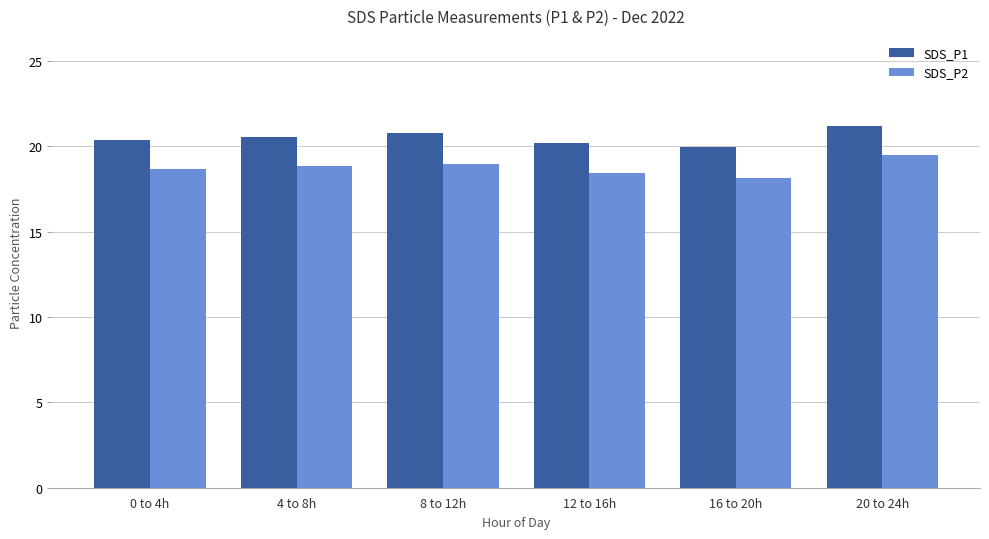

At which label does SDS_P2 reach its peak?

20 to 24h